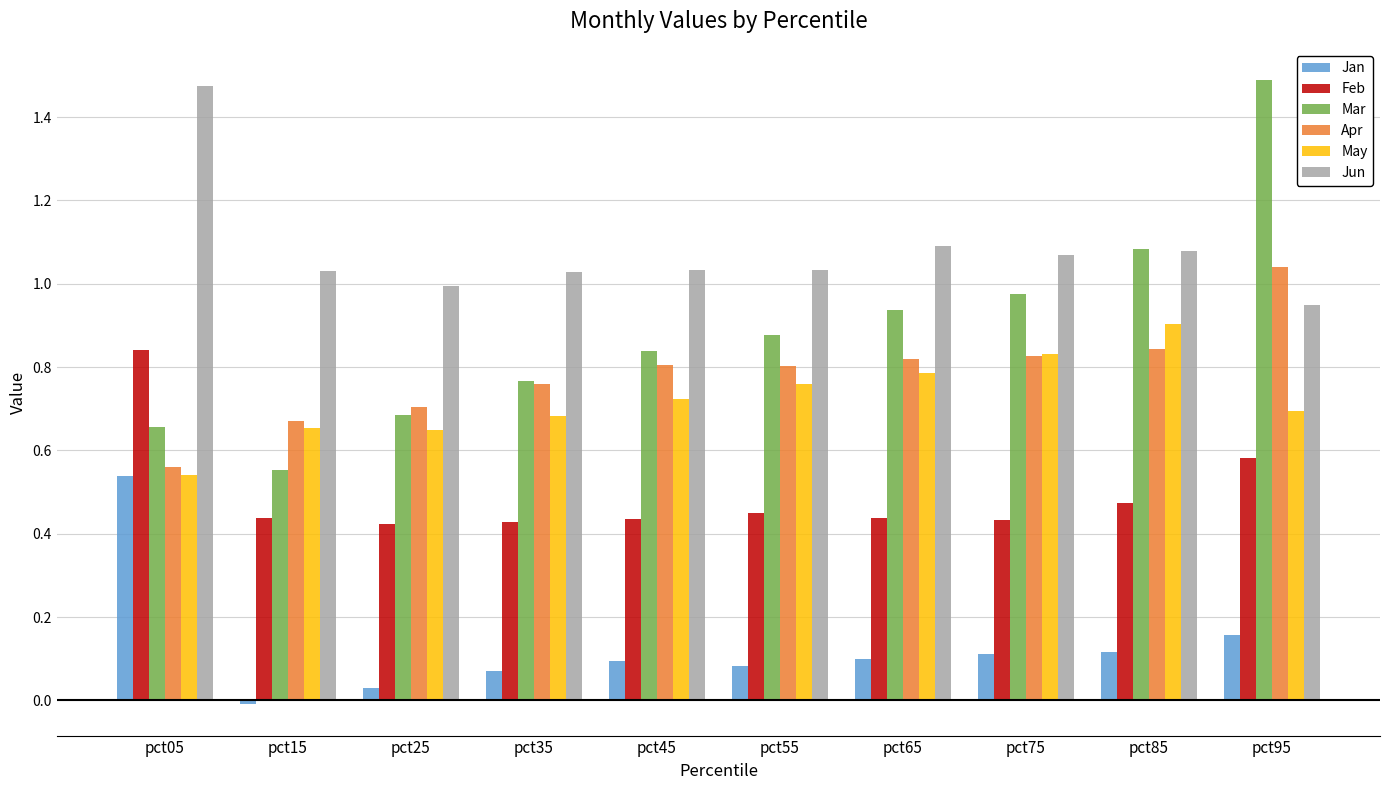

Which series has the largest total across all categories?

Jun